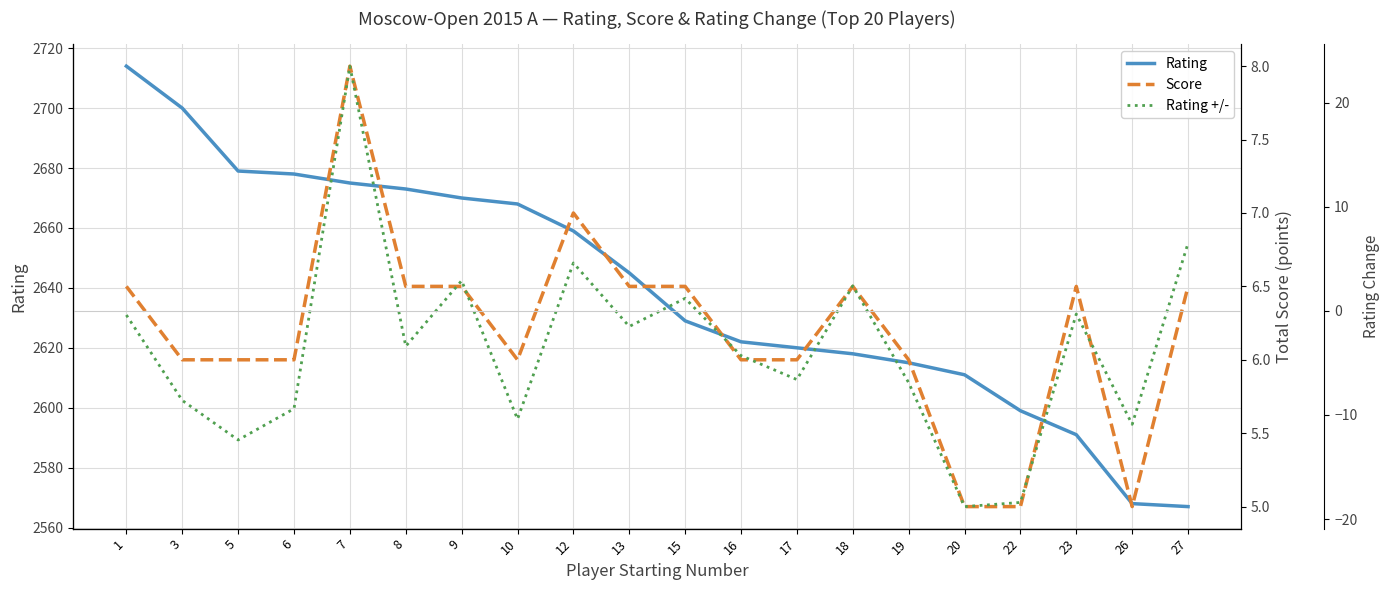

Where does the Score series first go above 6?

1